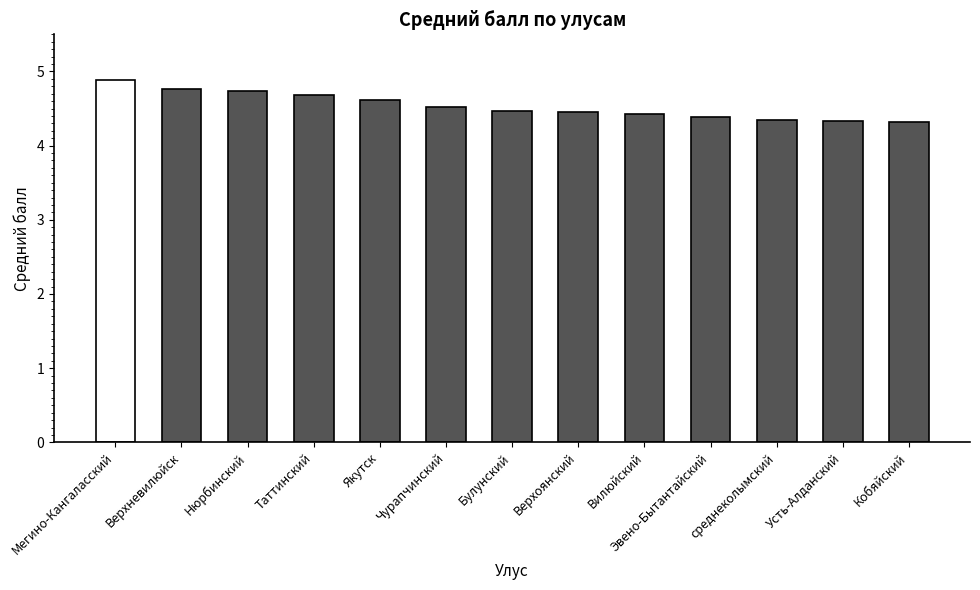

Which has a higher value, Чурапчинский or Верхневилюйск?

Верхневилюйск